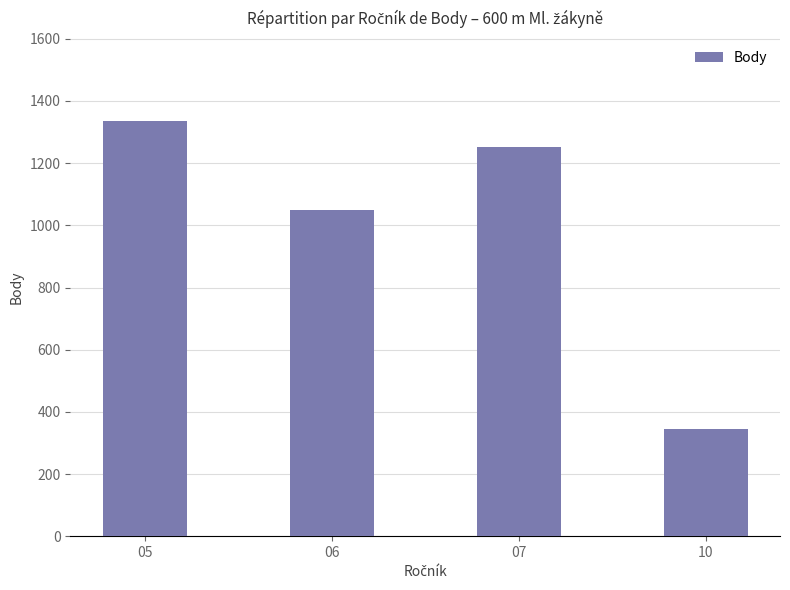

List the labels in order of value, smallest first.

10, 06, 07, 05